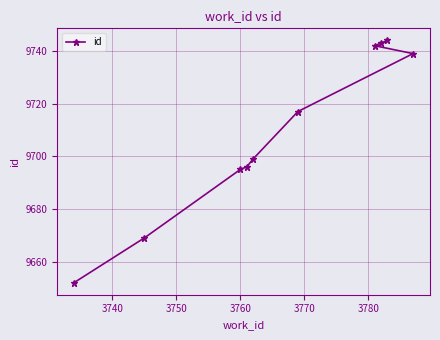

What is the value of the 7th point from the left?

9742